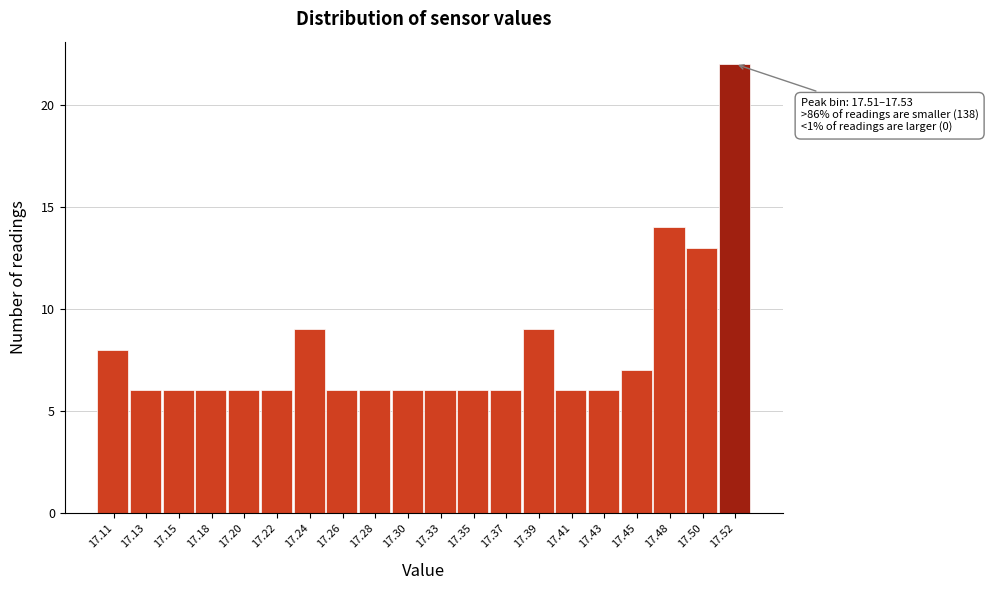

Reading right to left, transcribe all the data shown in this chart.

17.52=22	17.50=13	17.48=14	17.45=7	17.43=6	17.41=6	17.39=9	17.37=6	17.35=6	17.33=6	17.30=6	17.28=6	17.26=6	17.24=9	17.22=6	17.20=6	17.18=6	17.15=6	17.13=6	17.11=8